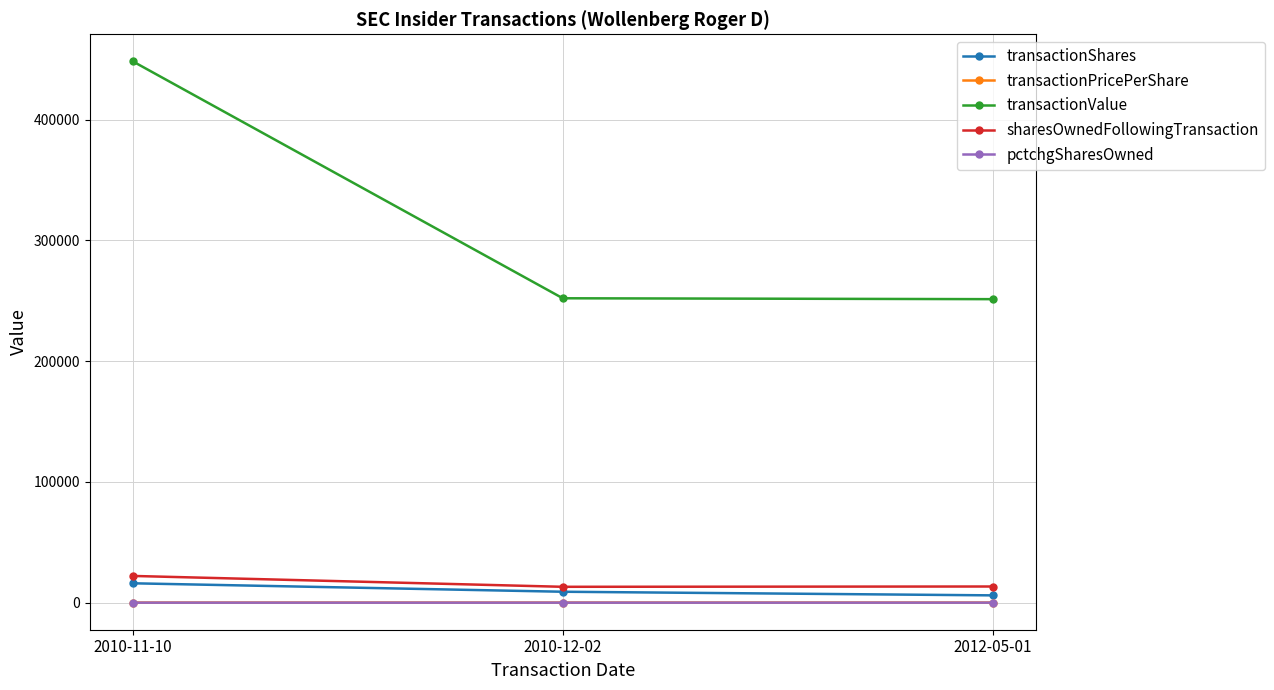

What is the average value of the pctchgSharesOwned series?

-38.0